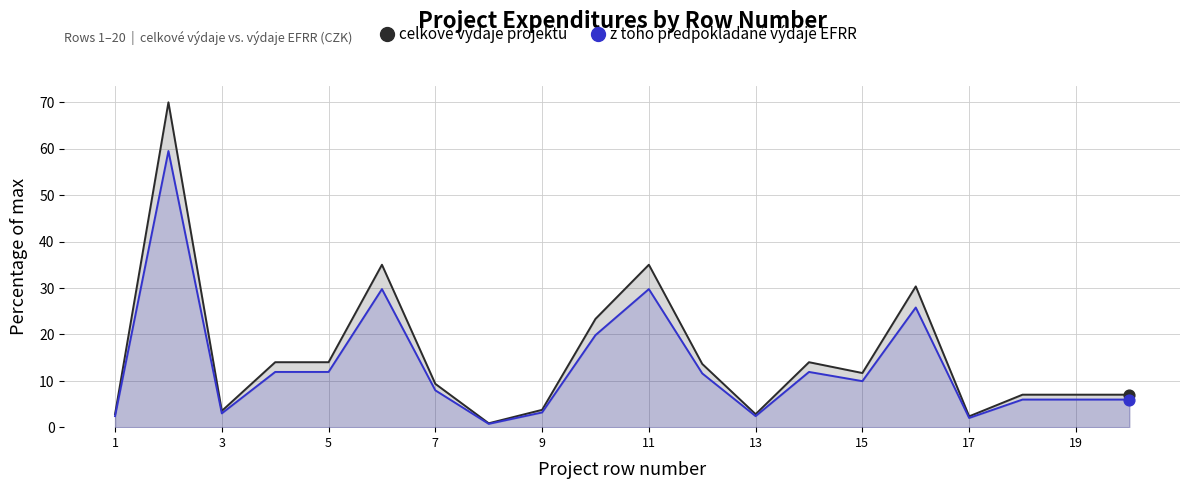

Is the value of z toho předpokládané výdaje EFRR at 15 greater than the value of celkové výdaje projektu at 14?

No